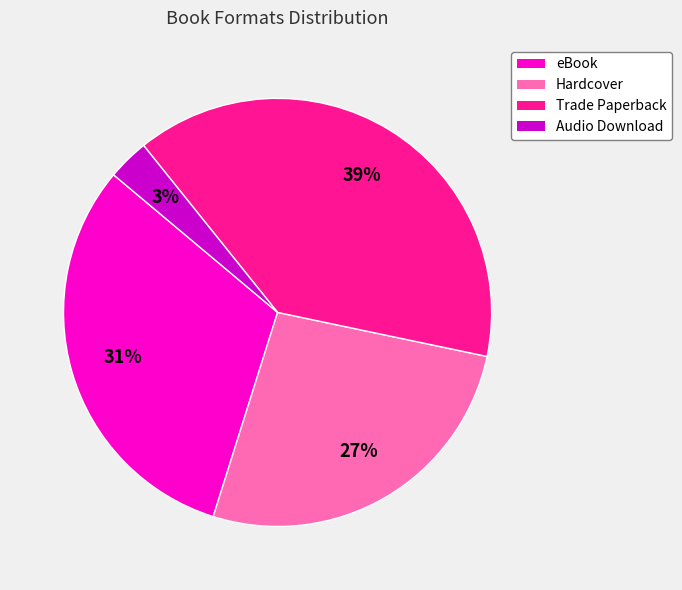

Which category has the smallest portion of the pie?

Audio Download